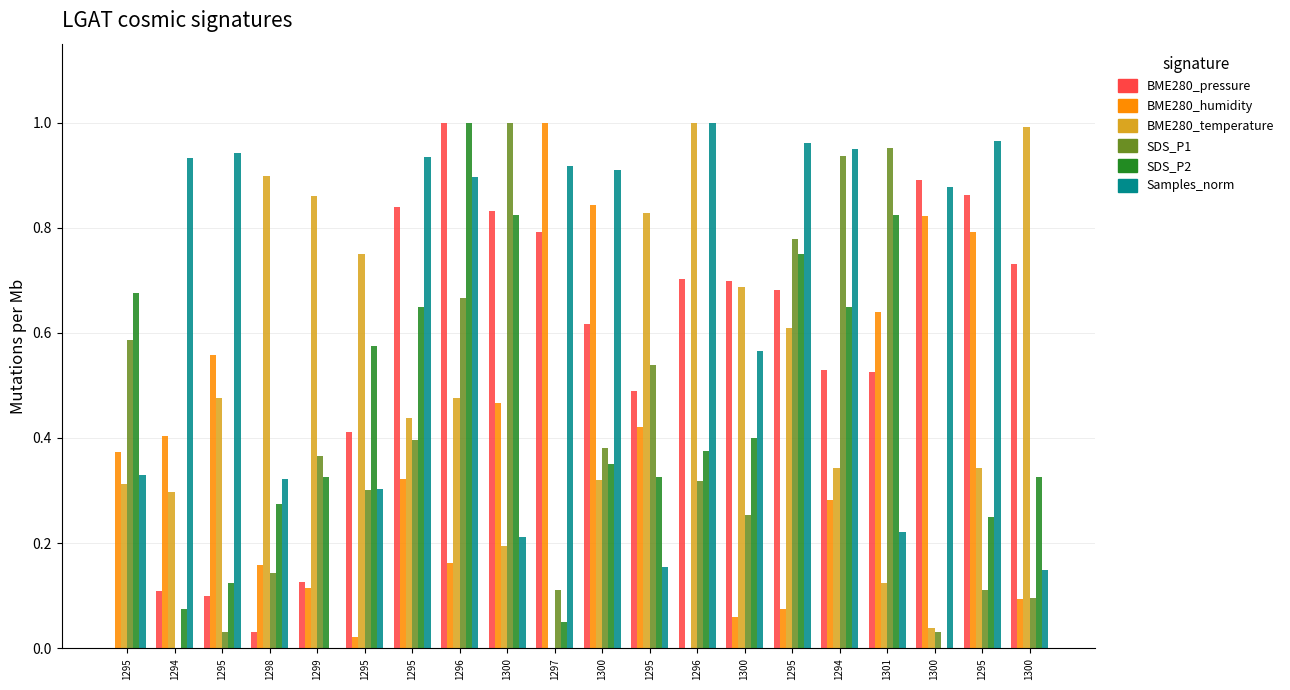

What is the difference between the maximum and second lowest values in the BME280_humidity series?

1.0